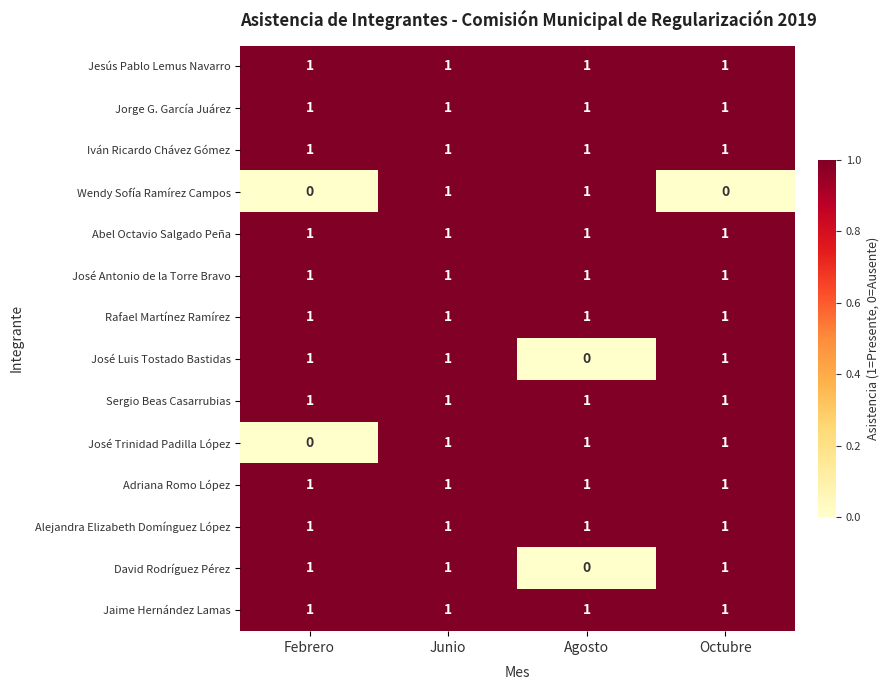

At how many categories does at least one series exceed 0?

4